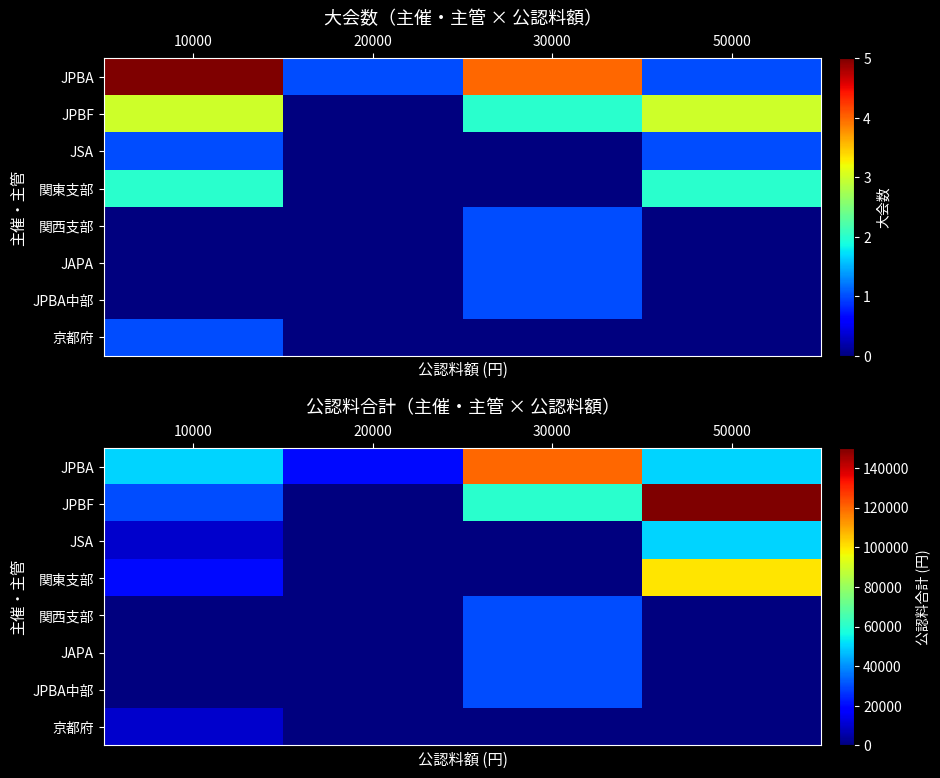

Is it true that 京都府 equals 6261 at 30000?

False